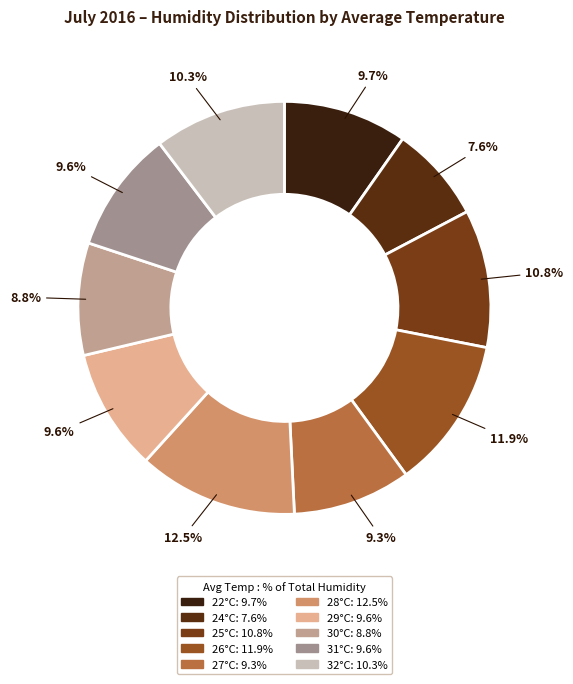

What is the smallest slice in the pie chart?

24°C